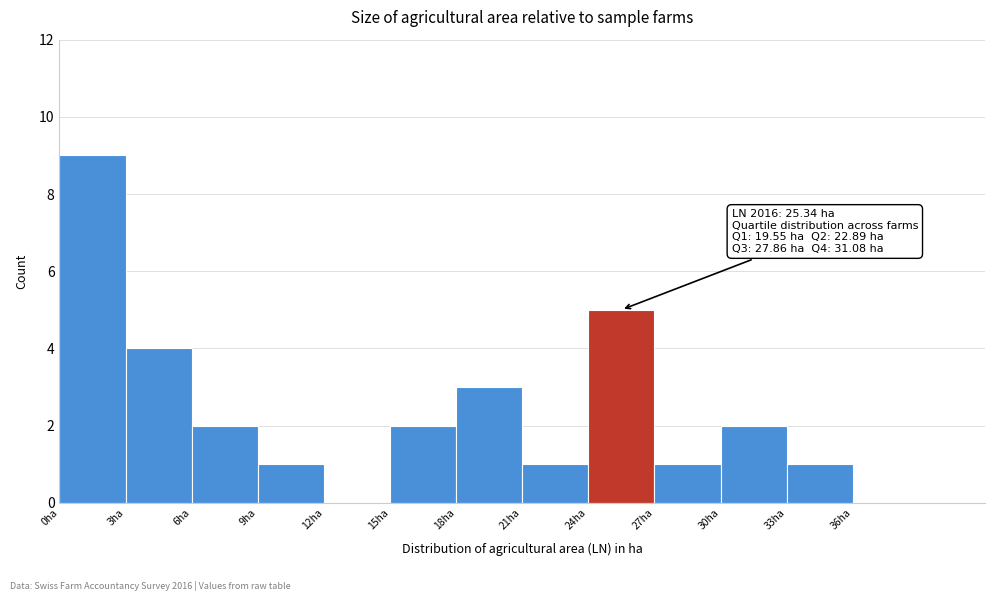

Which range on the x-axis has the tallest bar?

0 to 3